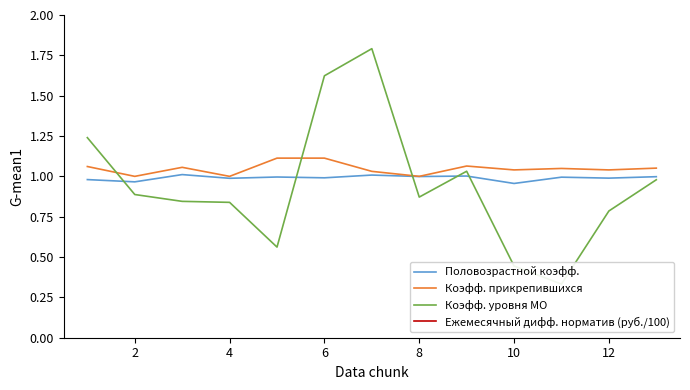

Is it true that Половозрастной коэфф. equals 0.5 at 12?

False